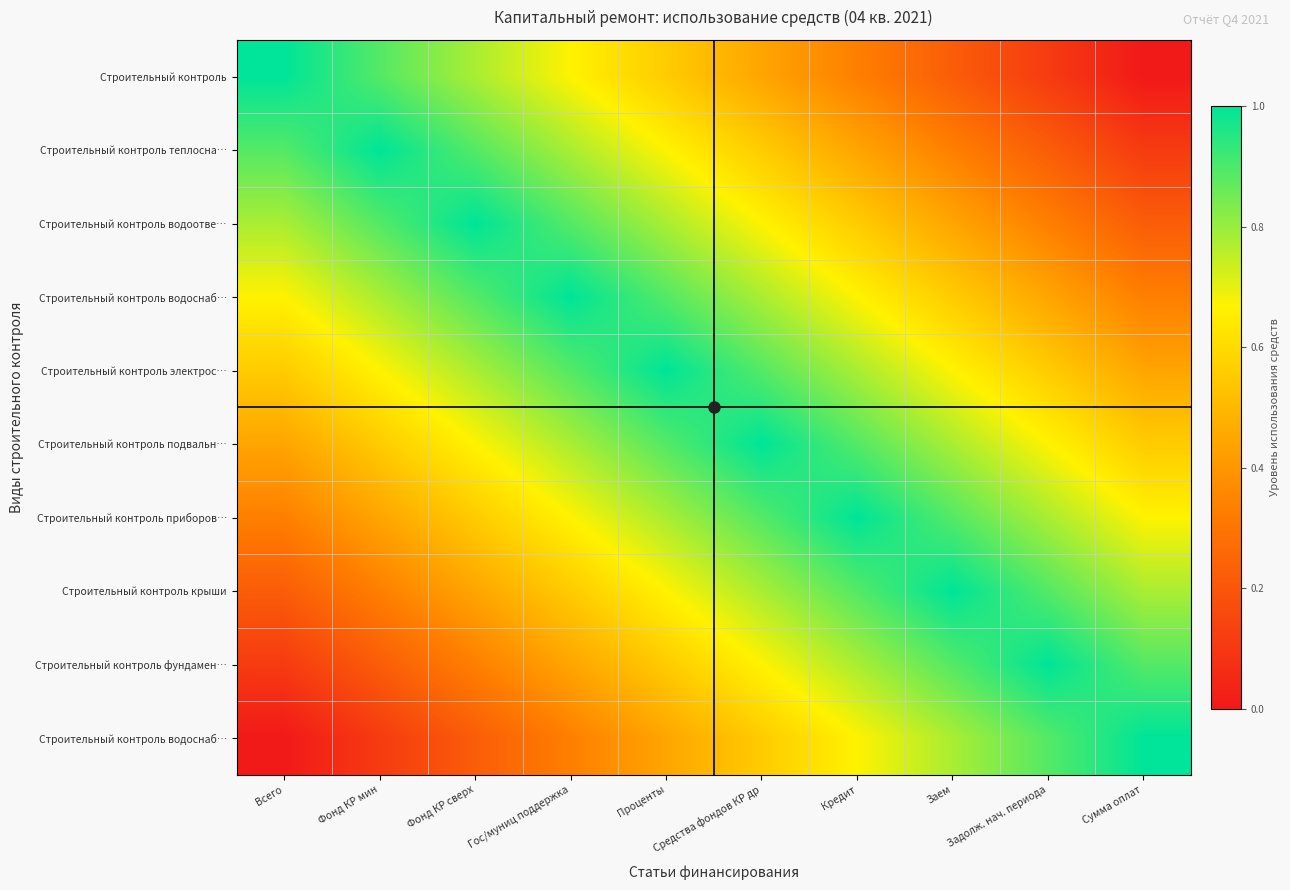

What is the maximum value shown in the chart?

1.0